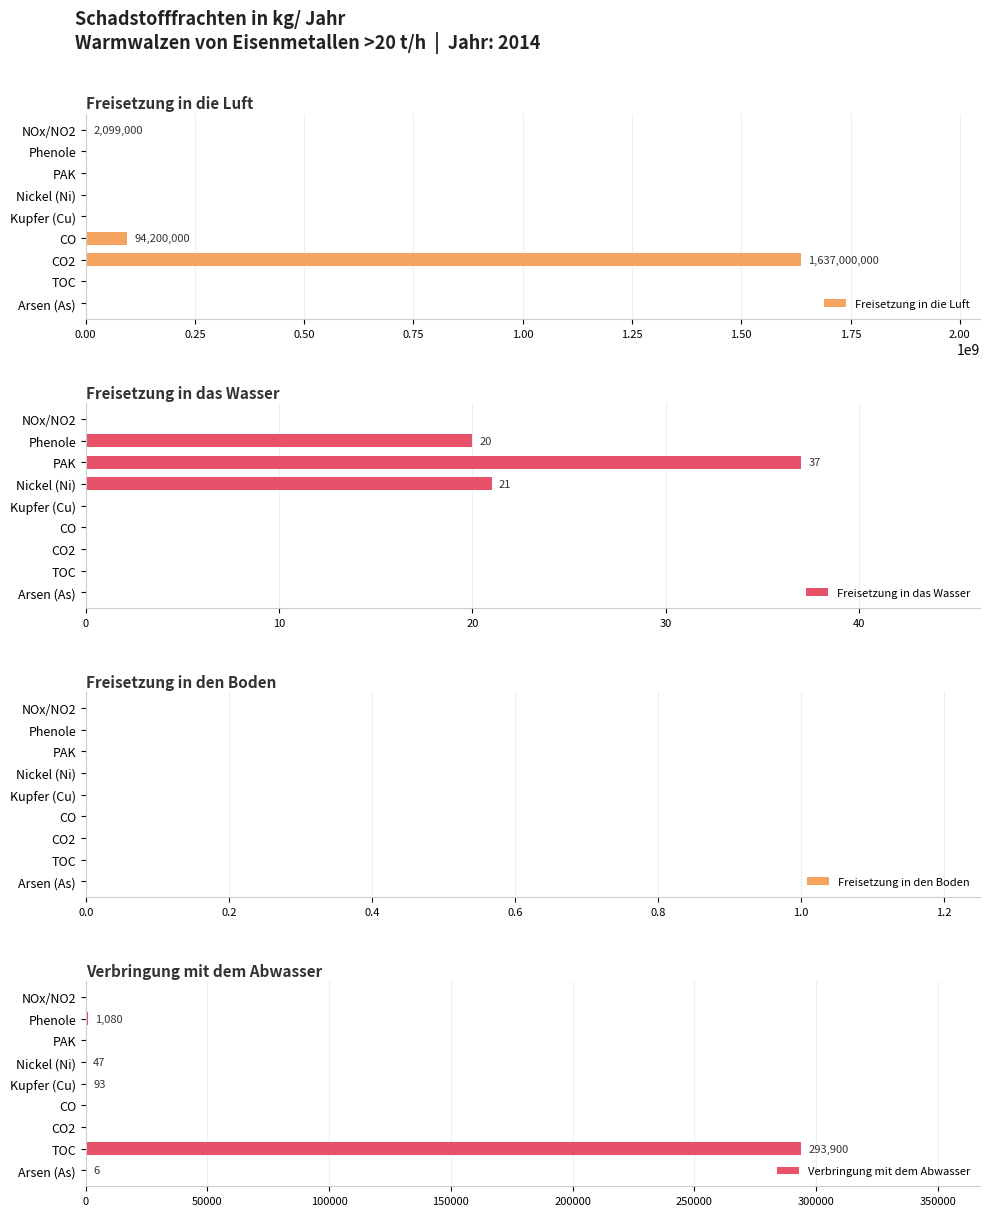

Is it true that Freisetzung in die Luft equals 94200000 at CO?

True